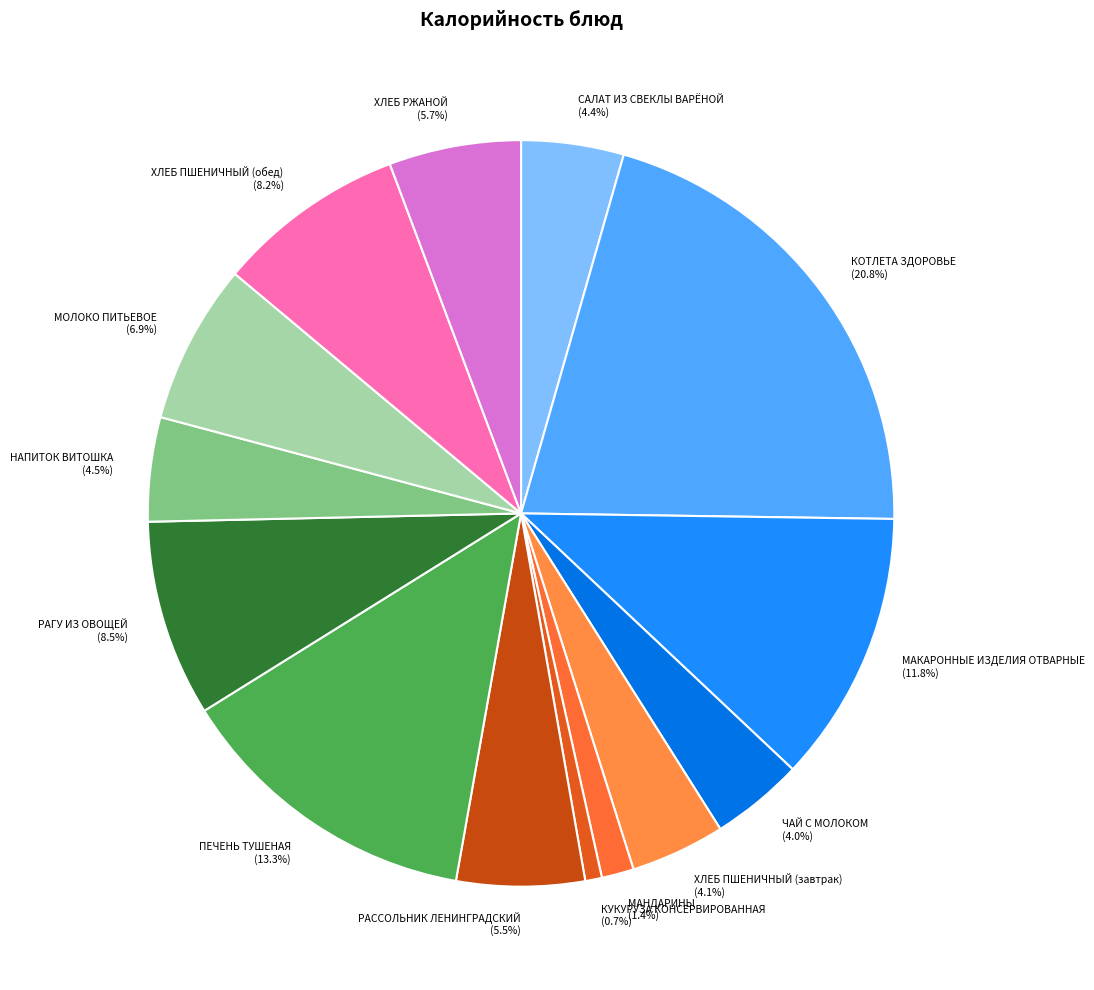

Which category has the smallest portion of the pie?

КУКУРУЗА КОНСЕРВИРОВАННАЯ